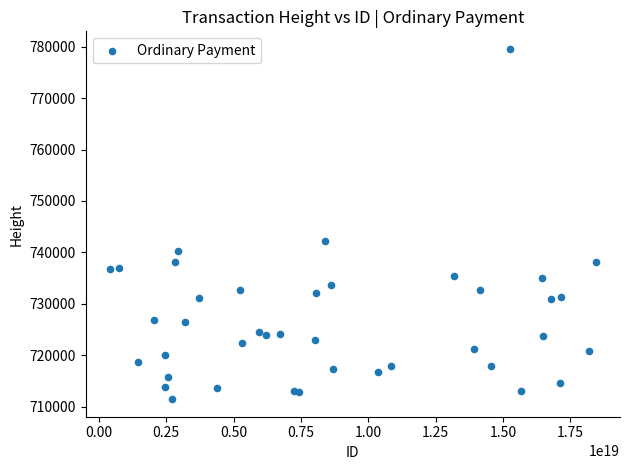

What Y value in the scatter plot is closest to 745518?

742207